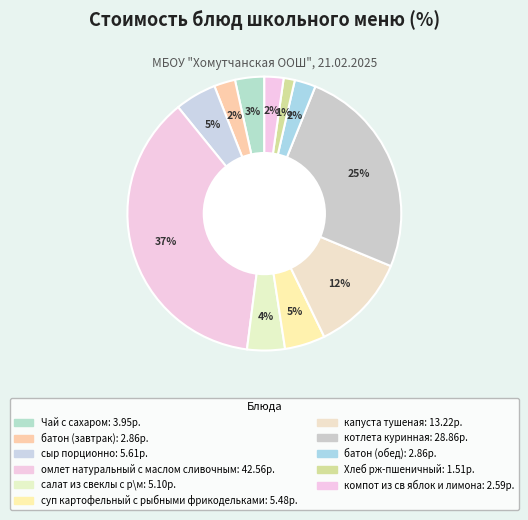

What percentage is NOT represented by батон (обед)?

97.5%